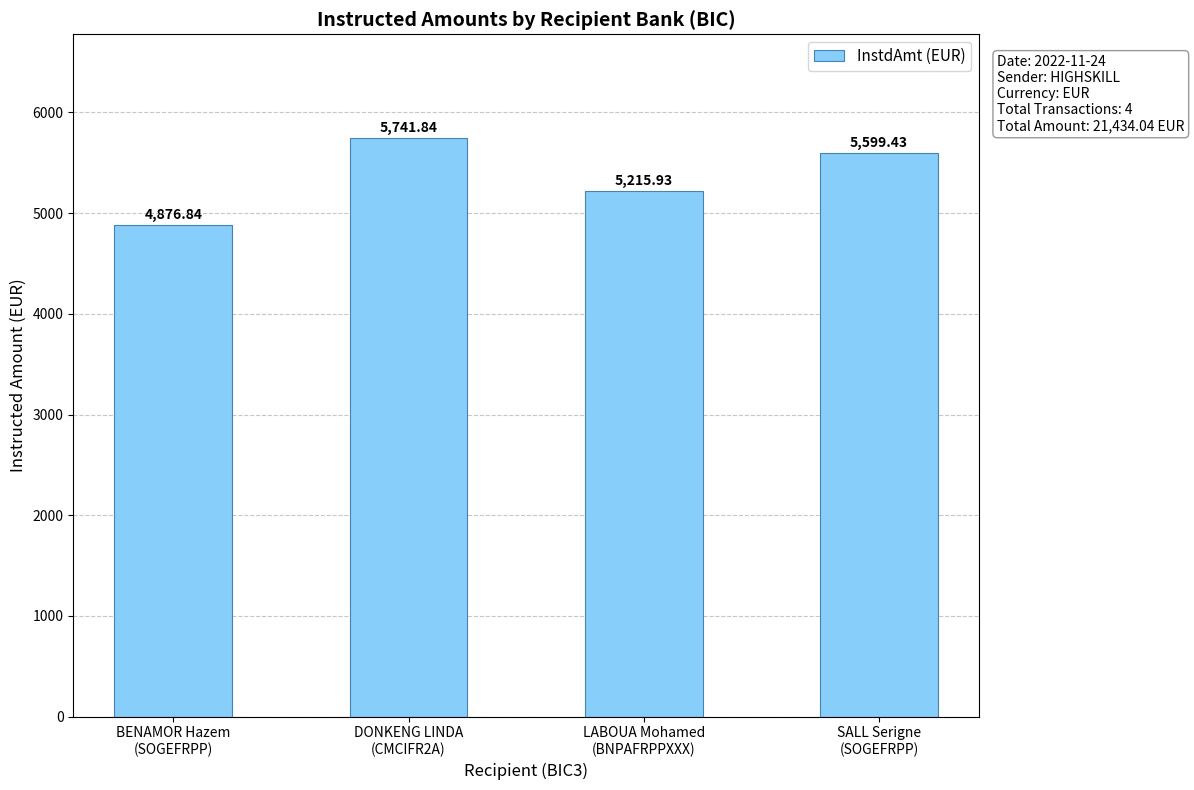

List the labels in order of value, smallest first.

BENAMOR Hazem
(SOGEFRPP), LABOUA Mohamed
(BNPAFRPPXXX), SALL Serigne
(SOGEFRPP), DONKENG LINDA
(CMCIFR2A)